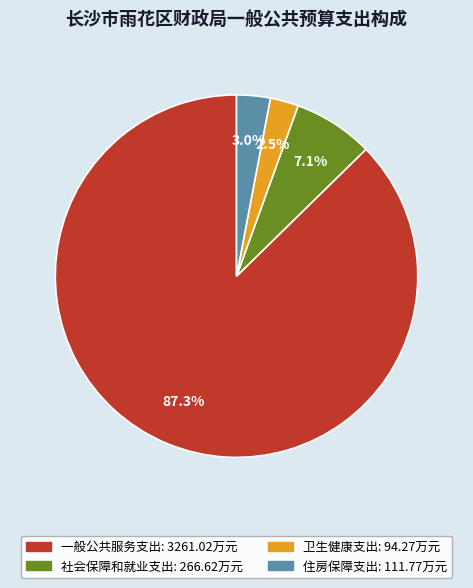

Which category has the biggest portion of the pie?

一般公共服务支出